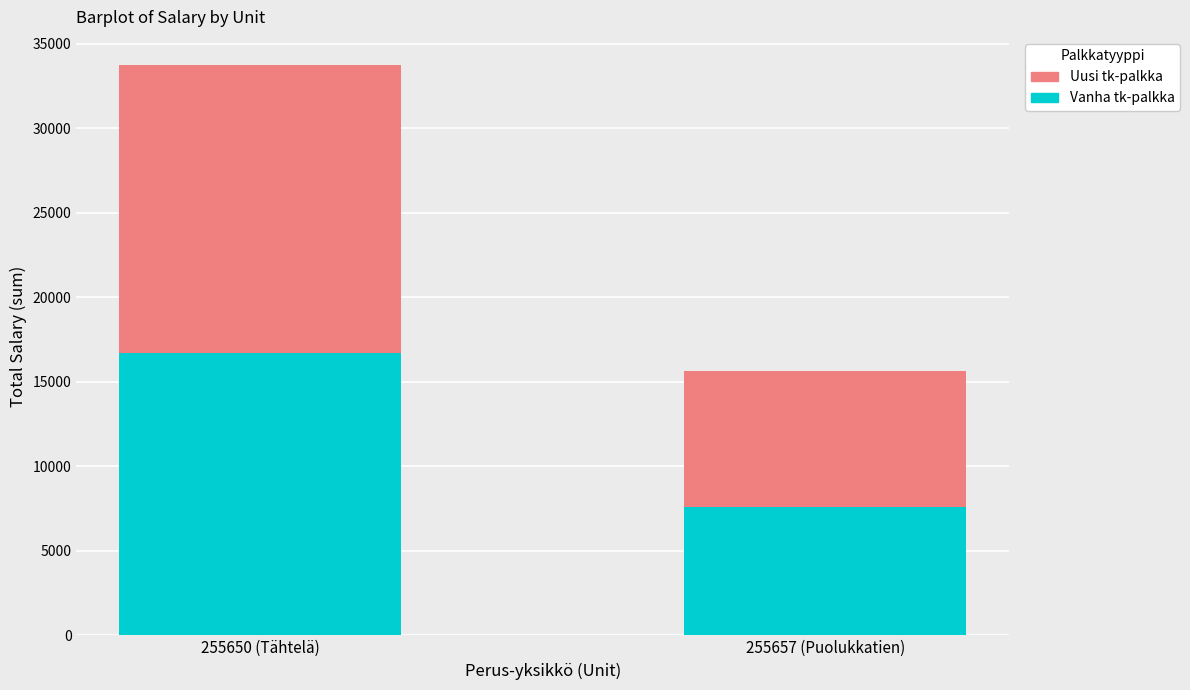

What is the sum of all Vanha tk-palkka values?

24312.0